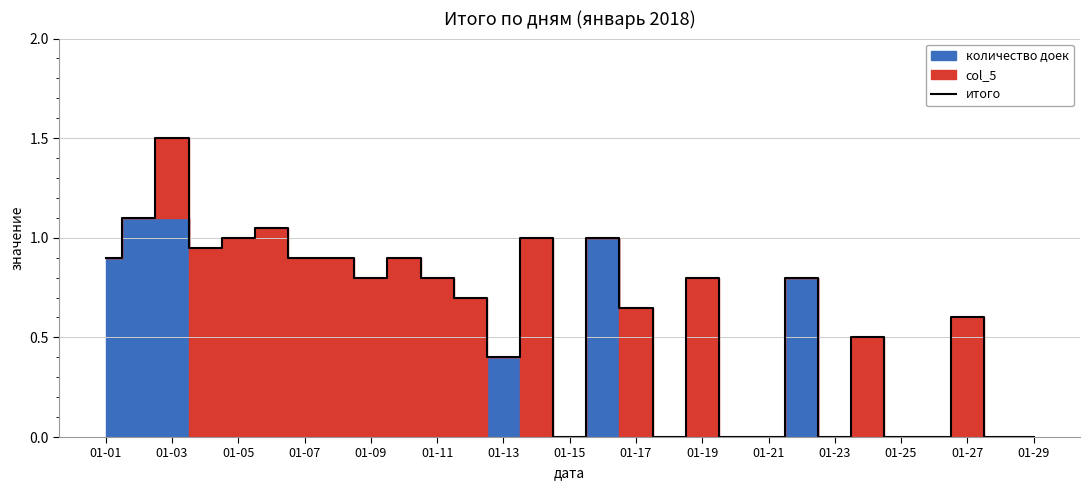

Is it true that итого equals 0.9 at 01-07?

True